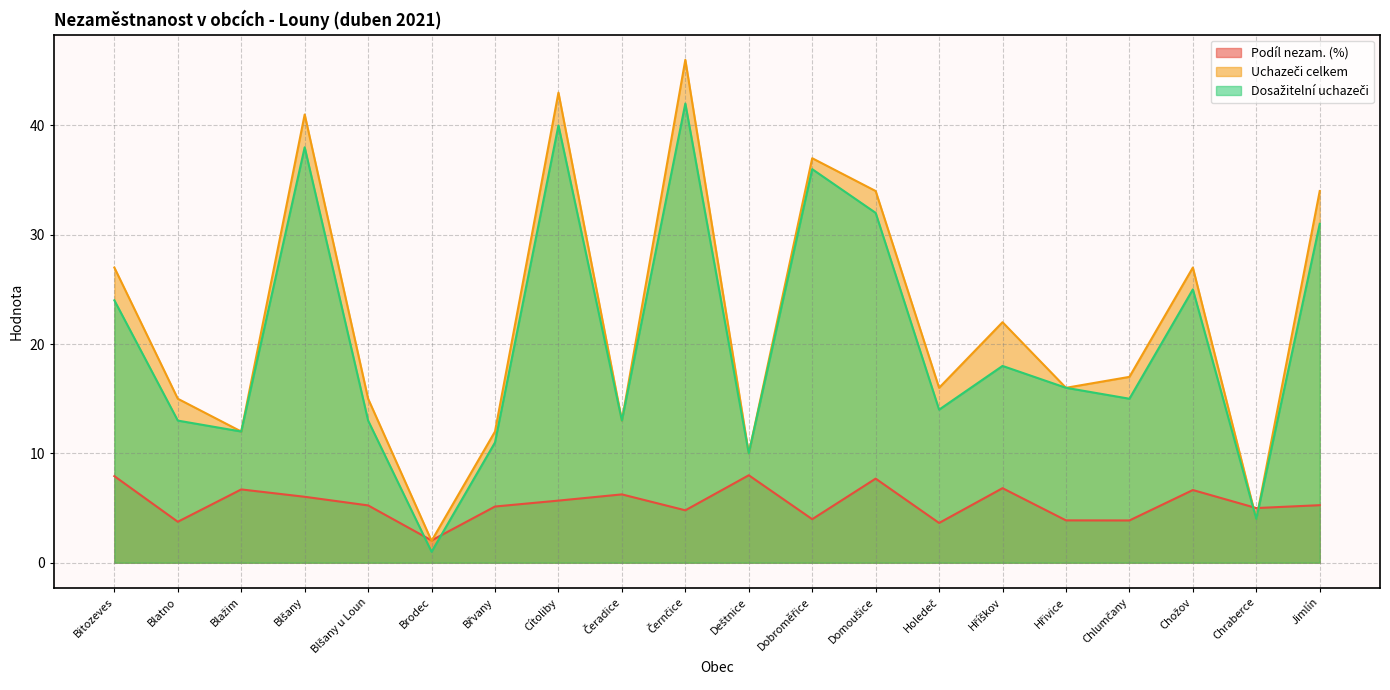

The value of Uchazeči celkem at Domoušice is 7.3. True or false?

False